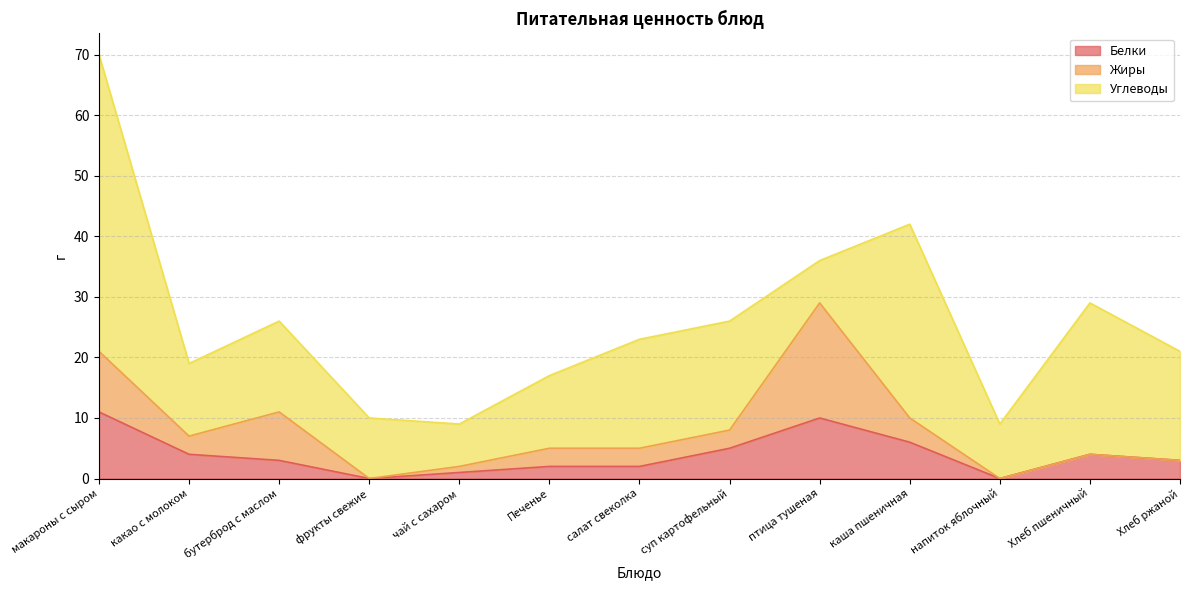

What is the total value across all series at Хлеб ржаной?

21